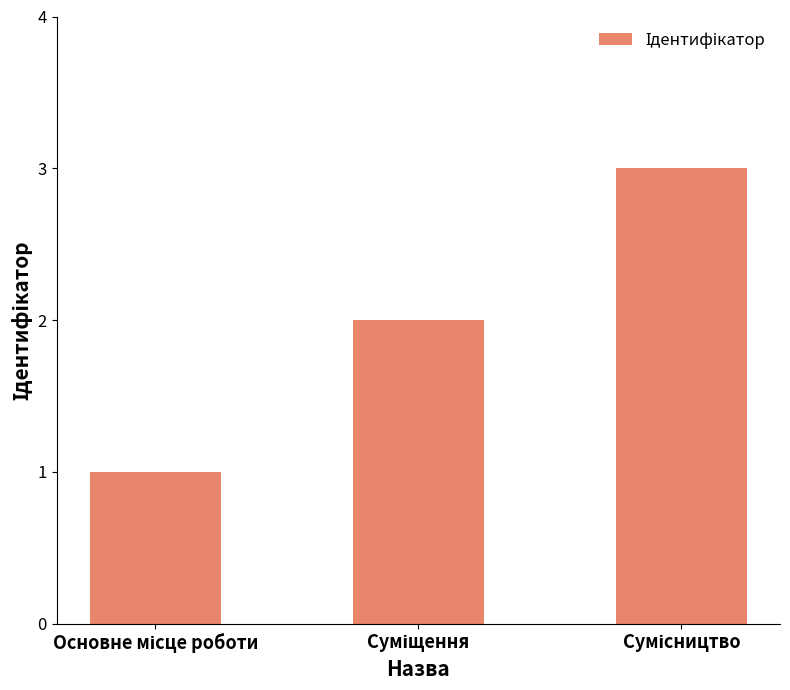

What is the maximum value shown in the chart?

3